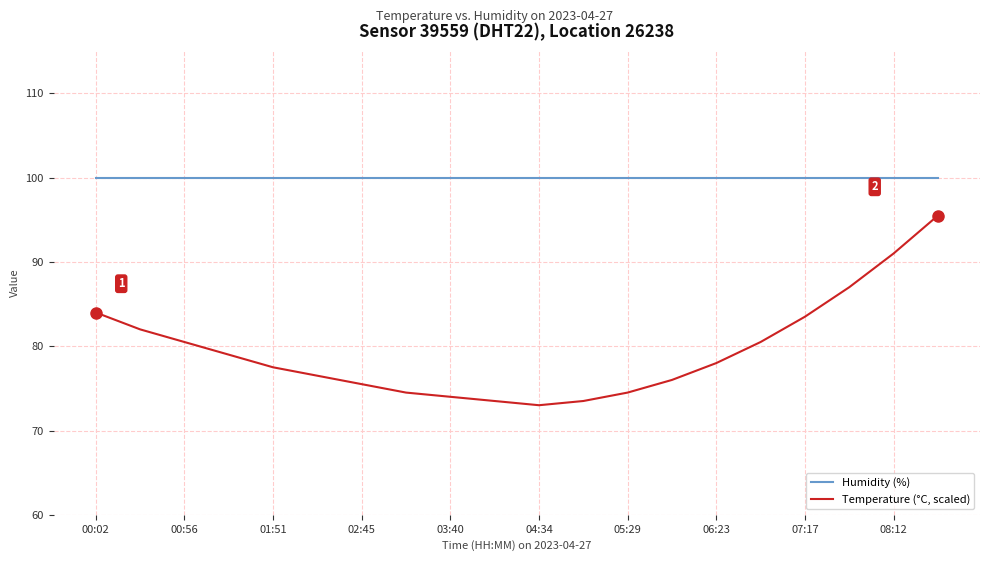

Reading right to left, transcribe all the data shown in this chart.

Humidity (%): 99.9	99.9	99.9	99.9	99.9	99.9	99.9	99.9	99.9	99.9	99.9	99.9	99.9	99.9	99.9	99.9	99.9	99.9	99.9	99.9
Temperature (°C, scaled): 95.5	91.0	87.0	83.5	80.5	78.0	76.0	74.5	73.5	73.0	73.5	74.0	74.5	75.5	76.5	77.5	79.0	80.5	82.0	84.0